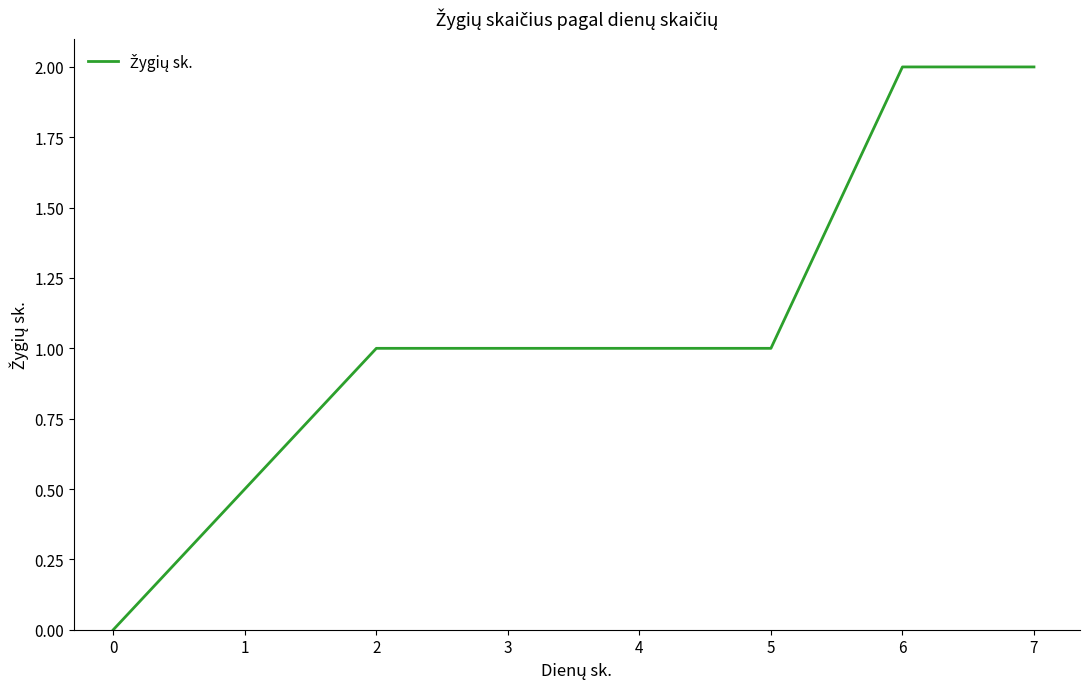

Approximately how many times larger is the value at 2 compared to 5?

1.0